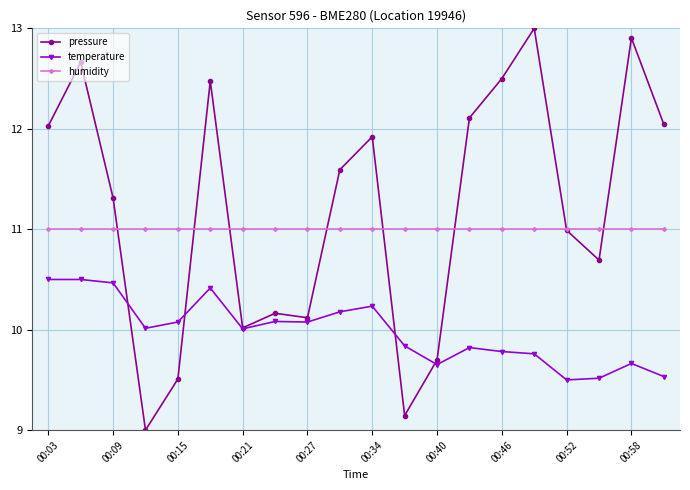

True or false: humidity and temperature cross at least once.

False